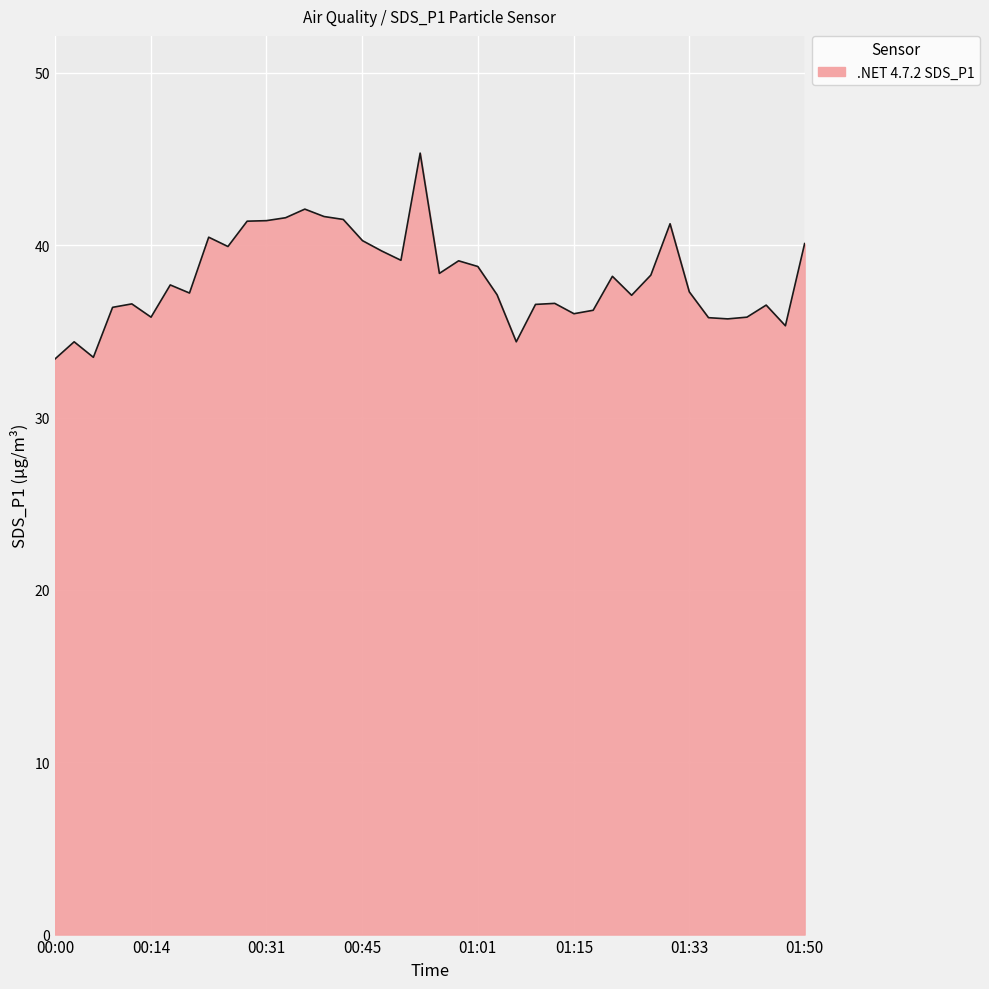

What is the difference between the second highest and minimum values?

8.7